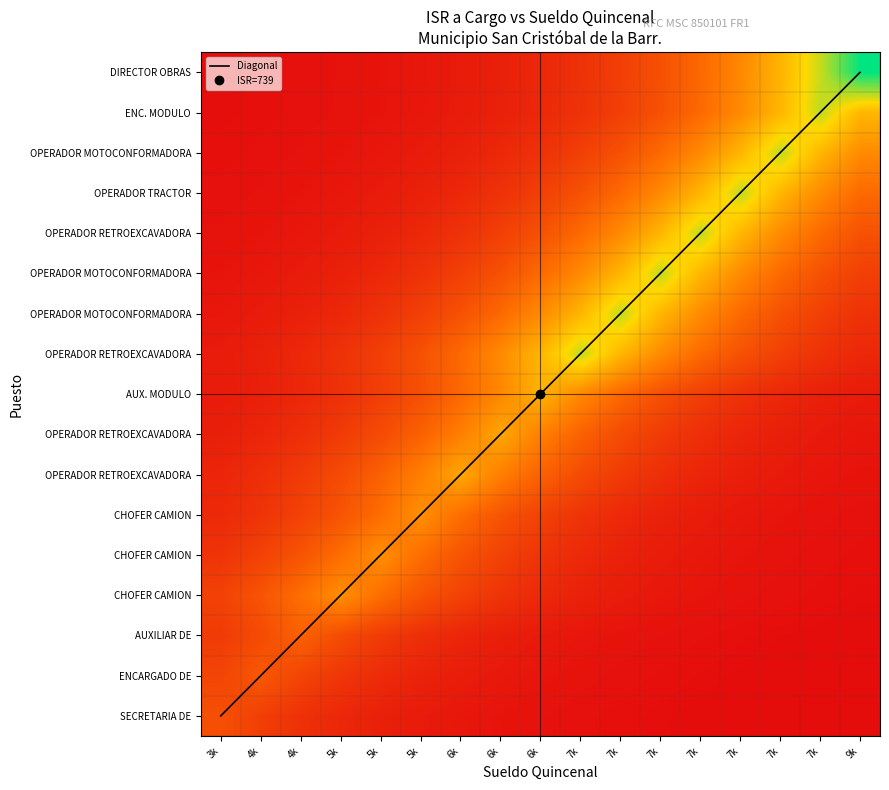

What is the total value across all series at 5k?

3178.5